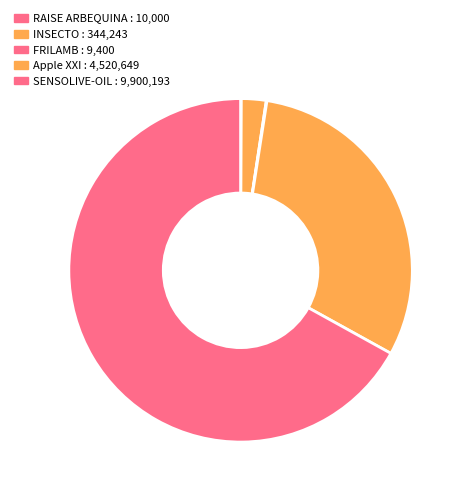

Count the number of slices in the pie.

5